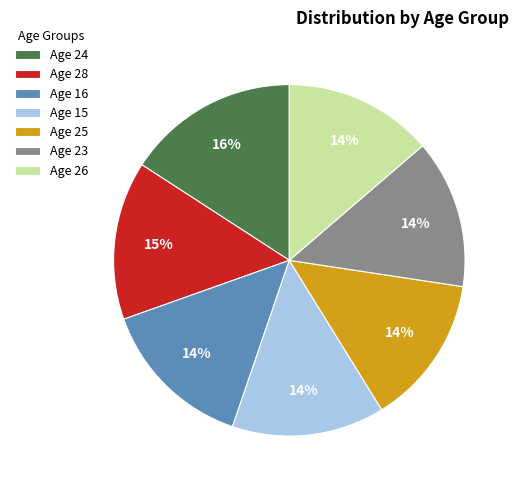

Which category has the biggest portion of the pie?

Age 24